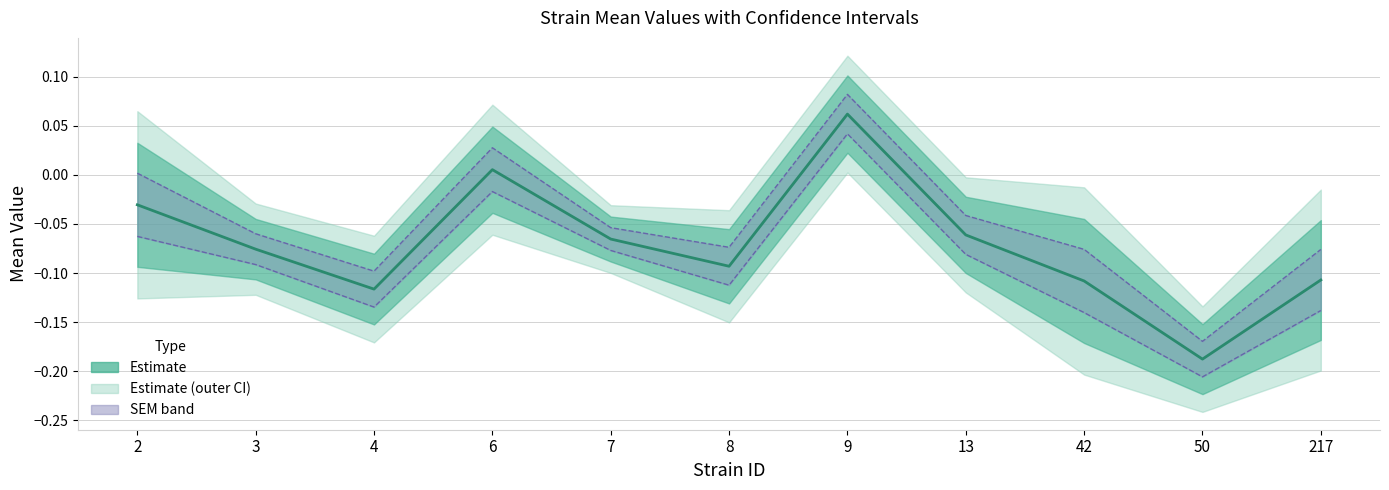

Reading left to right, extract all data points from this chart.

-0.0	-0.1	-0.1	0.0	-0.1	-0.1	0.1	-0.1	-0.1	-0.2	-0.1